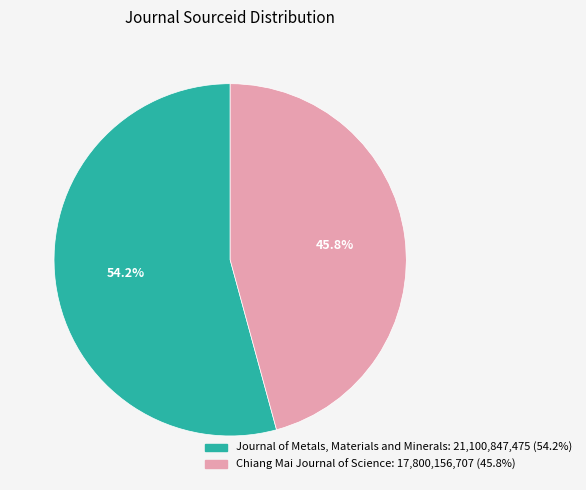

Does Chiang Mai Journal of Science account for over 50% of the chart?

No